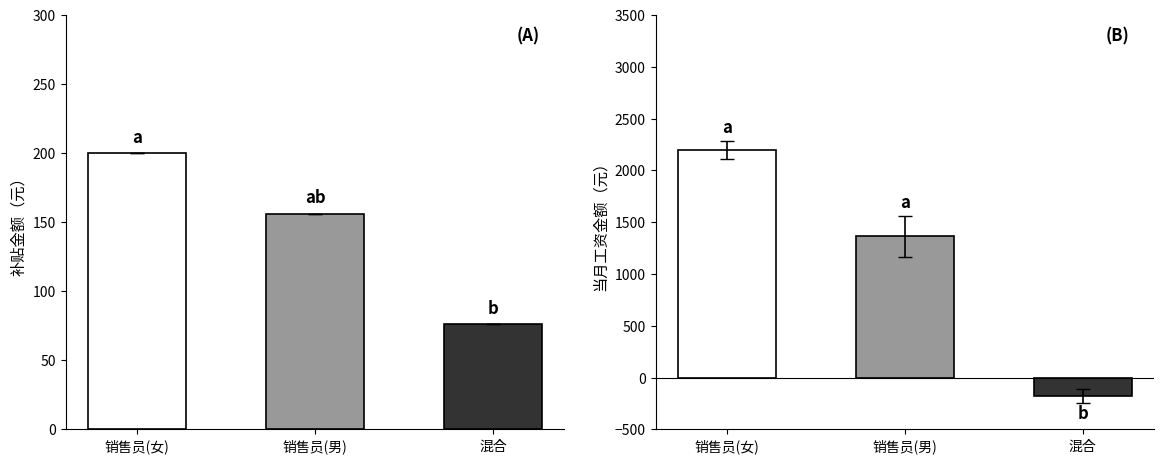

Between 销售员(女) and 销售员(男), which series saw the biggest shift?

当月工资金额（元）